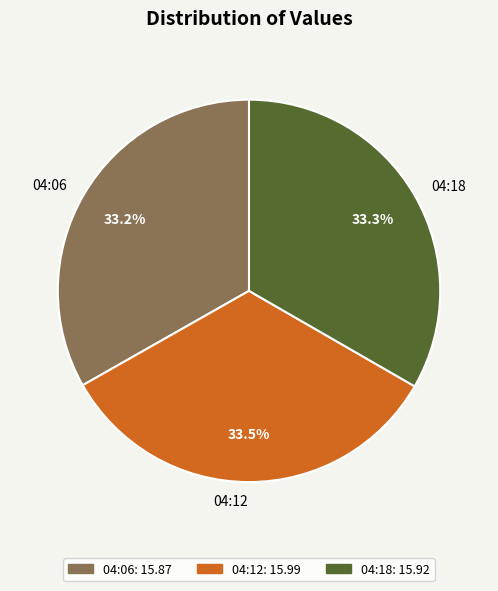

What is the ratio of the value at 04:18 to the value at 04:12?

1.0